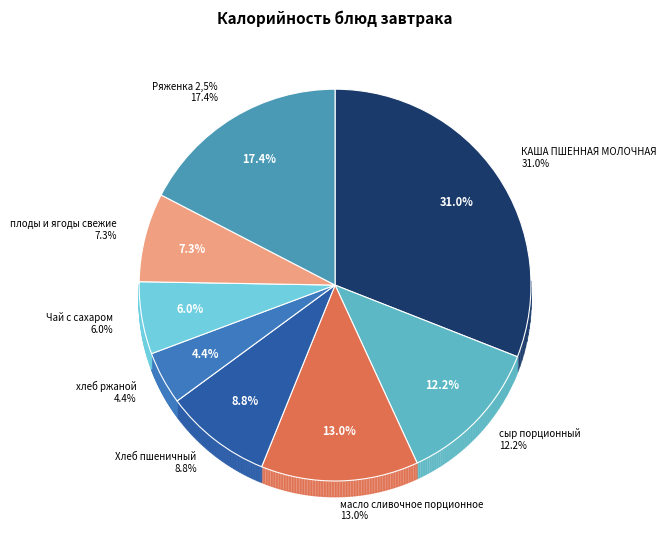

To the nearest percent, what percentage of the pie is хлеб ржаной?

4%